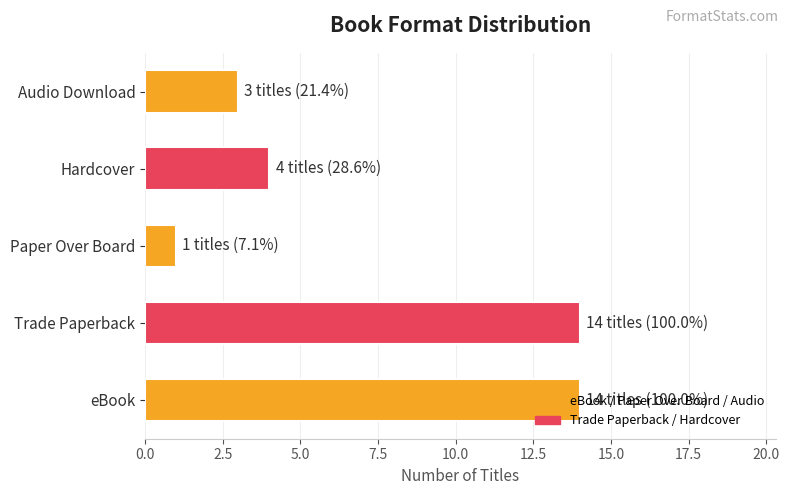

Where is the data nearest to the value 7?

Hardcover